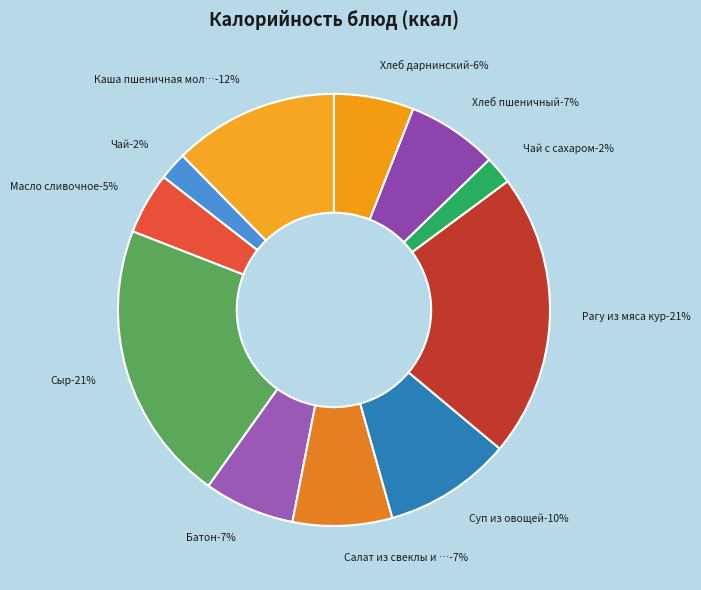

The Хлеб дарнинский slice represents 6% of the pie. True or false?

True